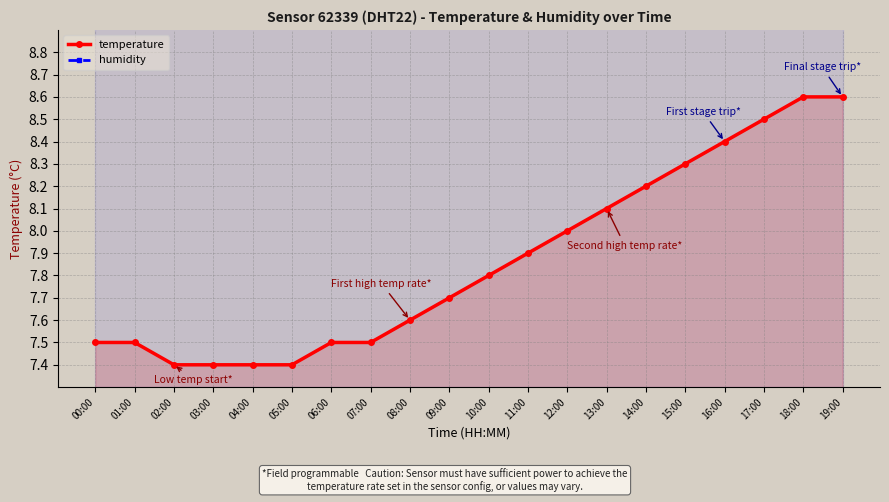

How many lines are shown in the chart?

2